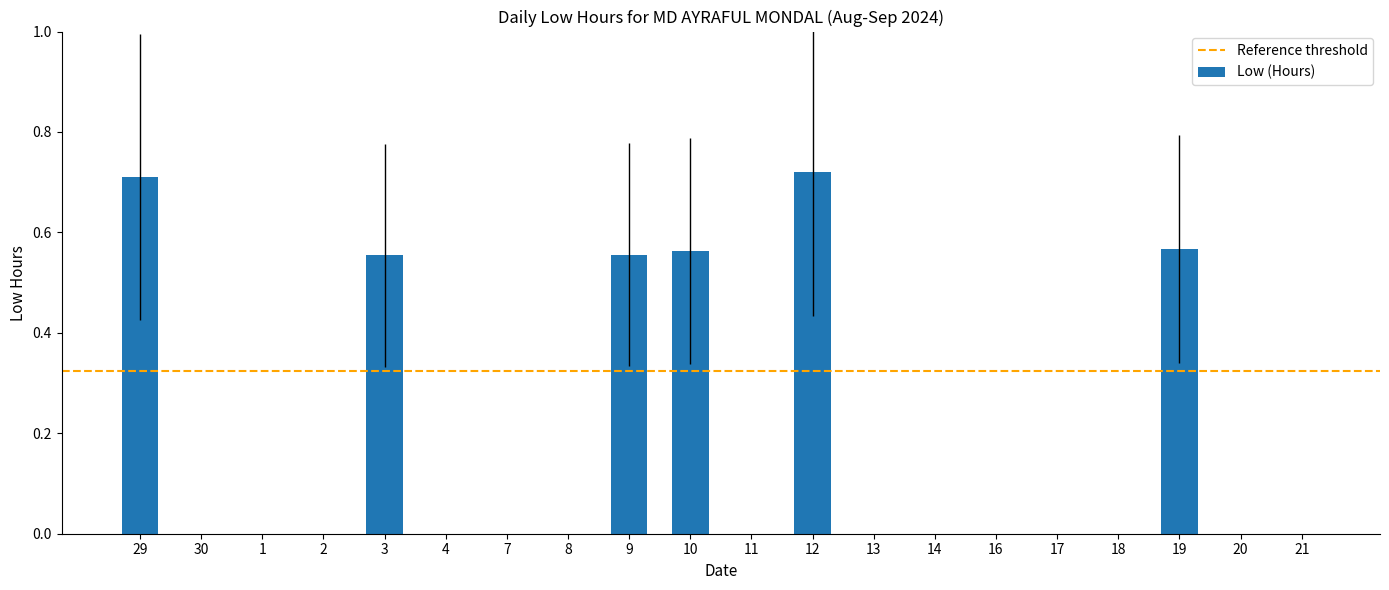

True or false: the data shows 0.0 at 11.

True